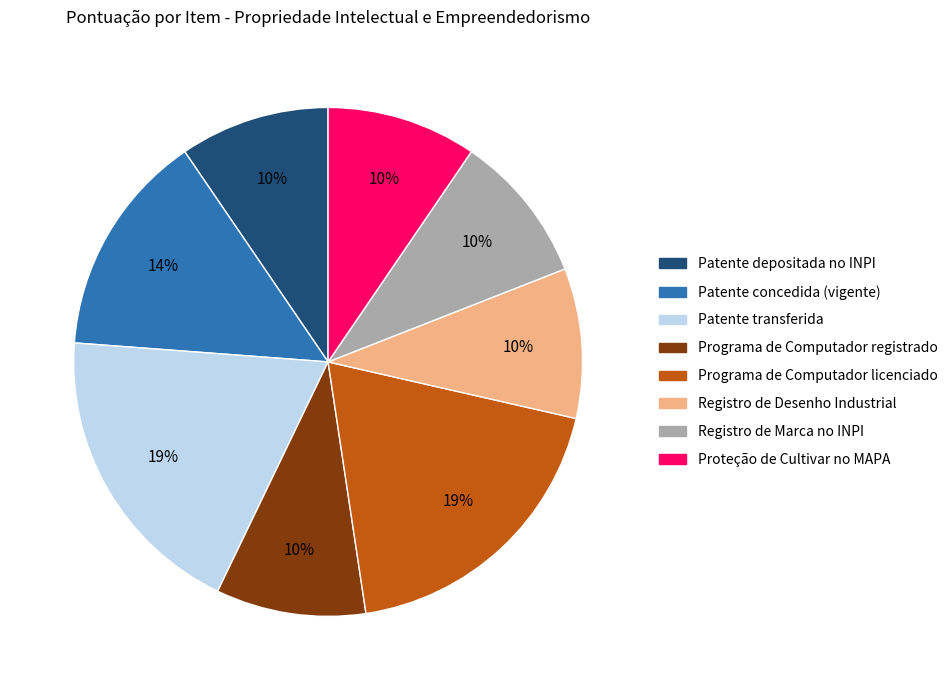

Which has a higher value, Patente transferida or Proteção de Cultivar no MAPA?

Patente transferida